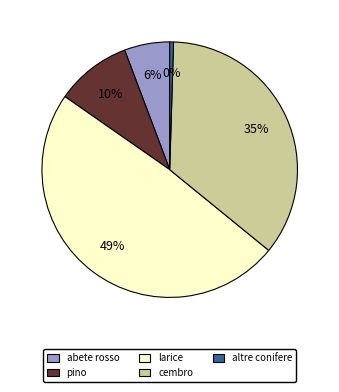

Is the sum of abete rosso and larice greater than half?

Yes